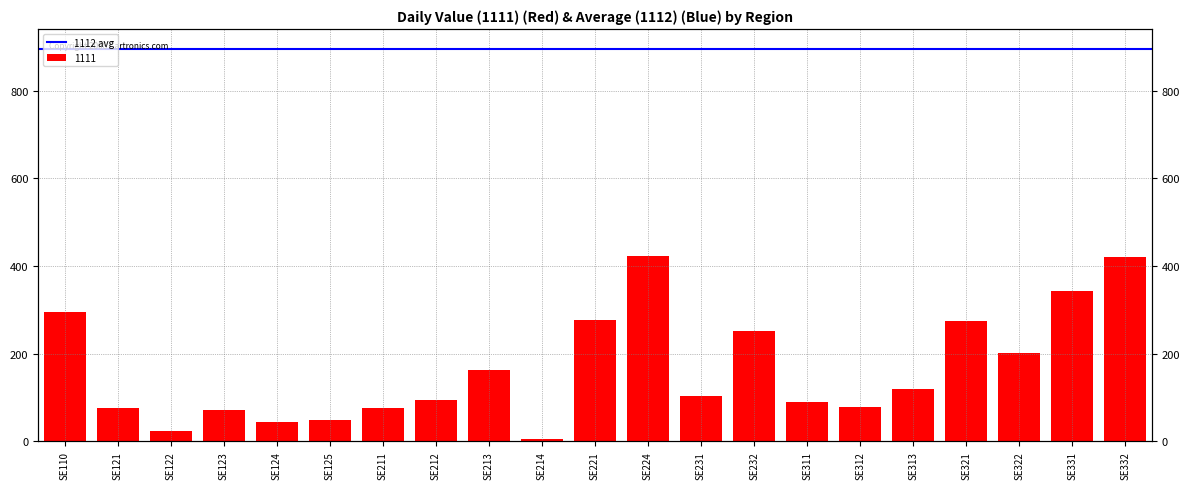

What is the greatest value displayed?

422.1